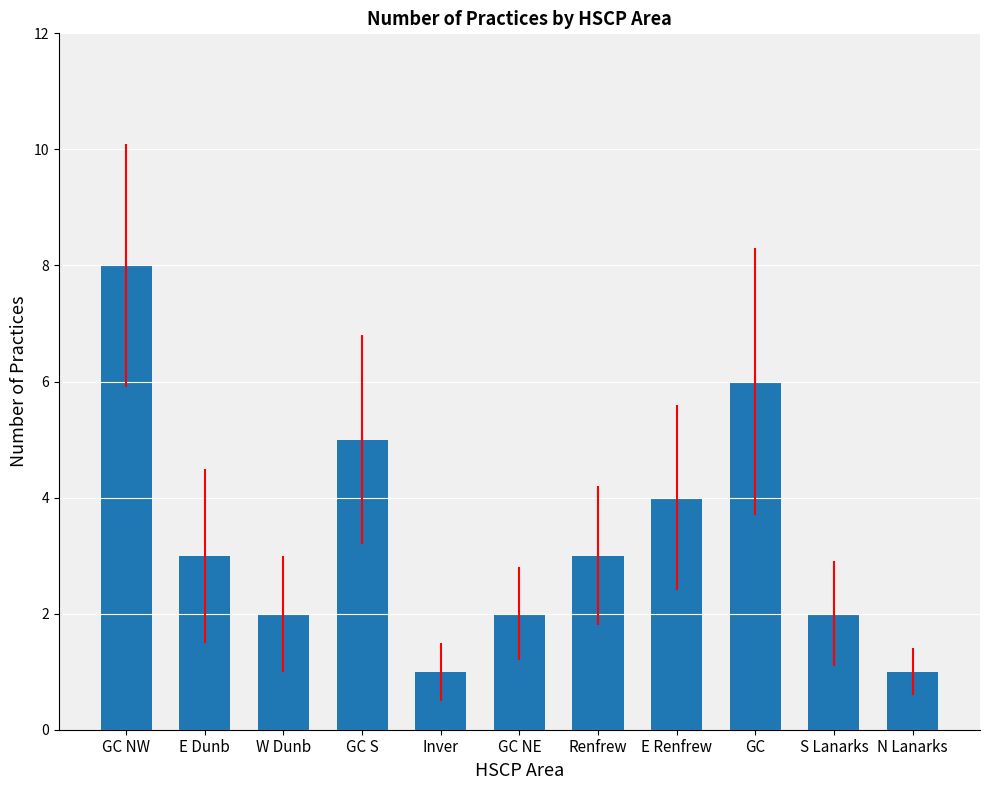

Which label corresponds to the largest value in the chart?

GC NW